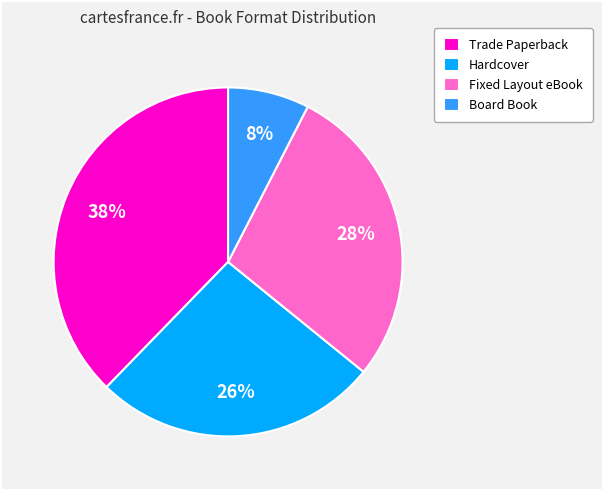

Count the number of slices in the pie.

4